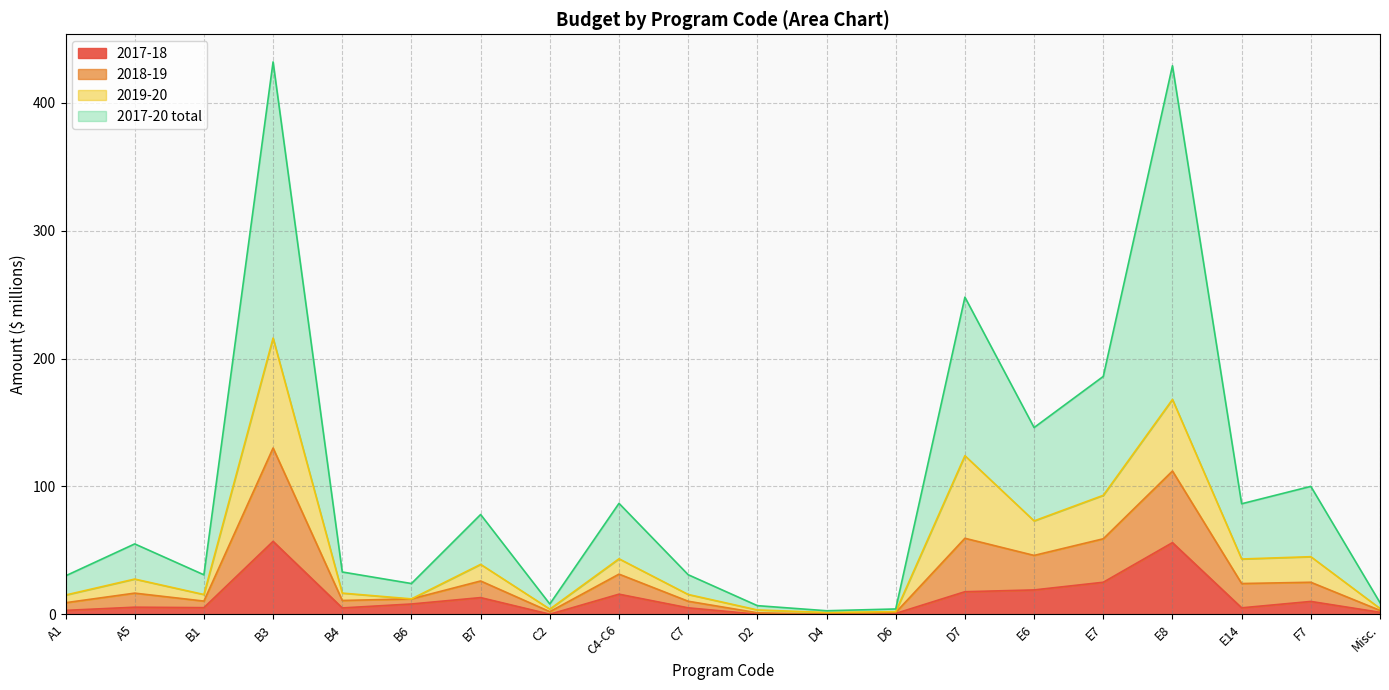

Does the chart have visible grid lines?

Yes